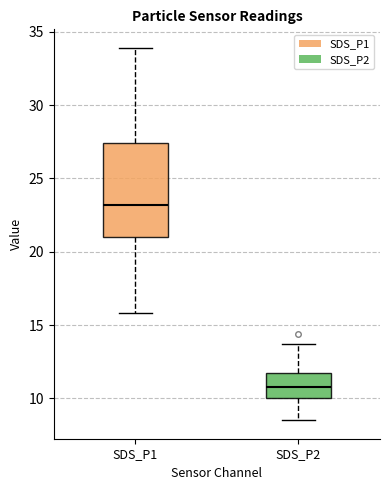

Reading left to right, transcribe this box plot: for each box, give where its median line is, the range the box spans, and where its two whiskers end, as read against the y-axis. The values are not printed on the chart, so give them approximately, as read against the axis.

SDS_P1: median 23.0, box 21.0 to 27.5, whiskers 16.0 to 34.0
SDS_P2: median 11.0, box 10.0 to 11.5, whiskers 8.5 to 13.5